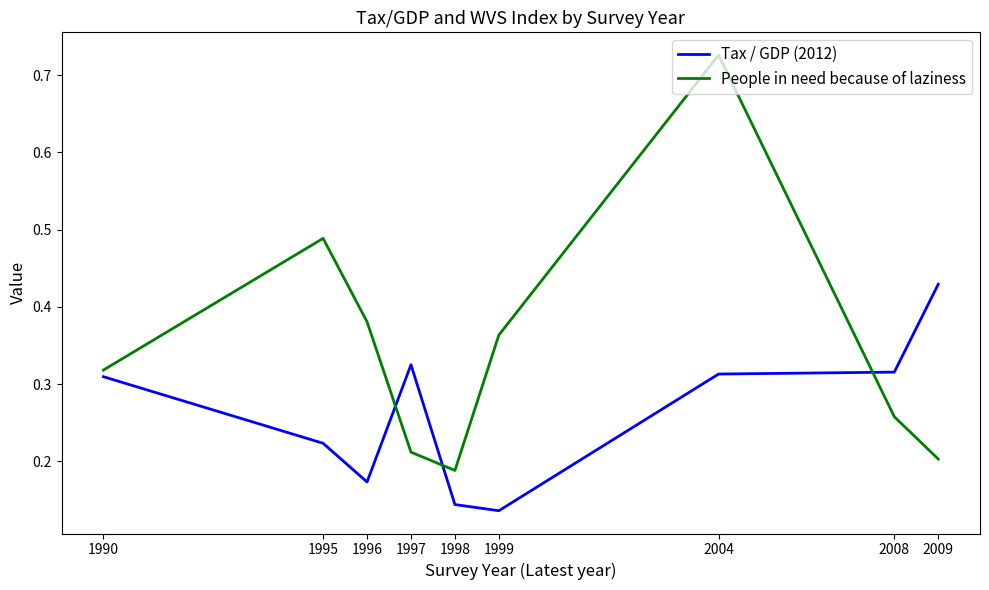

Which series has the largest total across all categories?

People in need because of laziness